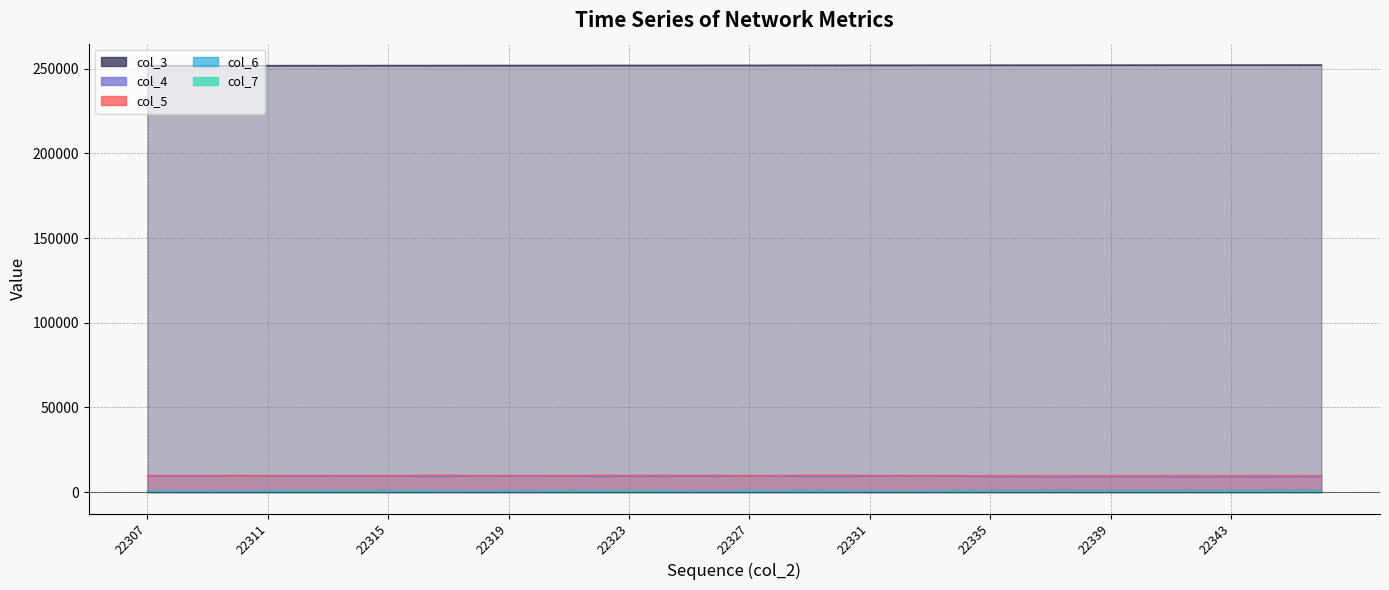

Reading left to right, list all the values displayed in this chart.

col_3: 22307=251653	22308=251665	22309=251676	22310=251687	22311=251699	22312=251710	22313=251721	22314=251732	22315=251744	22316=251755	22317=251766	22318=251777	22319=251789	22320=251800	22321=251811	22322=251823	22323=251834	22324=251845	22325=251856	22326=251868	22327=251879	22328=251890	22329=251902	22330=251913	22331=251924	22332=251935	22333=251947	22334=251958	22335=251969	22336=251981	22337=251992	22338=252003	22339=252014	22340=252026	22341=252037	22342=252048	22343=252059	22344=252071	22345=252082	22346=252093
col_4: 22307=9696	22308=9580	22309=9648	22310=9800	22311=9664	22312=9522	22313=9556	22314=9556	22315=9654	22316=9400	22317=9483	22318=9685	22319=9643	22320=9596	22321=9610	22322=9360	22323=9528	22324=9436	22325=9621	22326=9532	22327=9760	22328=9530	22329=9428	22330=9384	22331=9512	22332=9710	22333=9665	22334=9558	22335=9209	22336=9156	22337=9049	22338=9106	22339=9202	22340=9084	22341=9096	22342=8982	22343=9175	22344=8990	22345=9177	22346=9092
col_5: 22307=9848	22308=9964	22309=9885	22310=9811	22311=9842	22312=9884	22313=9954	22314=9842	22315=9769	22316=10000	22317=10058	22318=9914	22319=9894	22320=9907	22321=9788	22322=10037	22323=9919	22324=10012	22325=9972	22326=10025	22327=9779	22328=9927	22329=10041	22330=10059	22331=9964	22332=9912	22333=9875	22334=9729	22335=9816	22336=9820	22337=9872	22338=9884	22339=9791	22340=9850	22341=9906	22342=9882	22343=9791	22344=9937	22345=9756	22346=9906
col_6: 22307=843	22308=809	22309=798	22310=766	22311=829	22312=904	22313=857	22314=883	22315=893	22316=852	22317=832	22318=765	22319=829	22320=838	22321=890	22322=899	22323=860	22324=868	22325=768	22326=788	22327=856	22328=841	22329=864	22330=854	22331=813	22332=734	22333=797	22334=899	22335=1066	22336=1094	22337=1141	22338=1112	22339=1095	22340=1118	22341=1100	22342=1142	22343=1143	22344=1137	22345=1165	22346=1093
col_7: 22307=35	22308=33	22309=35	22310=40	22311=31	22312=50	22313=30	22314=43	22315=34	22316=38	22317=38	22318=25	22319=36	22320=39	22321=34	22322=35	22323=38	22324=38	22325=37	22326=30	22327=41	22328=41	22329=25	22330=47	22331=32	22332=26	22333=44	22334=79	22335=111	22336=123	22337=119	22338=116	22339=113	22340=108	22341=89	22342=125	22343=113	22344=116	22345=94	22346=117